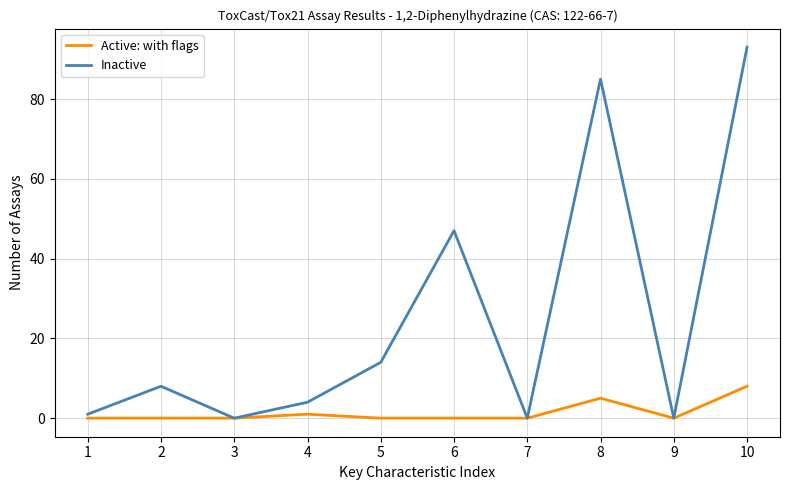

Does the chart display data point markers on the line(s)?

No